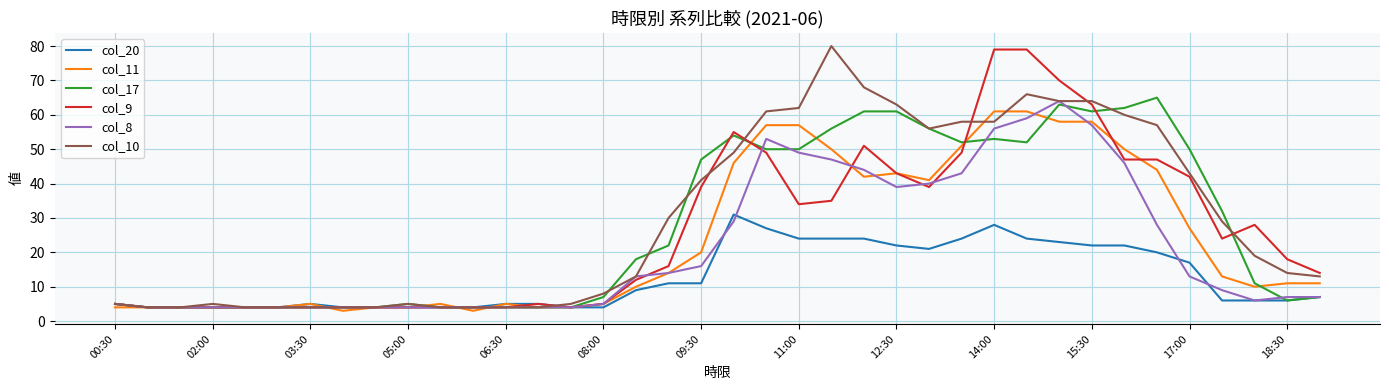

What is the maximum value shown in the chart?

80